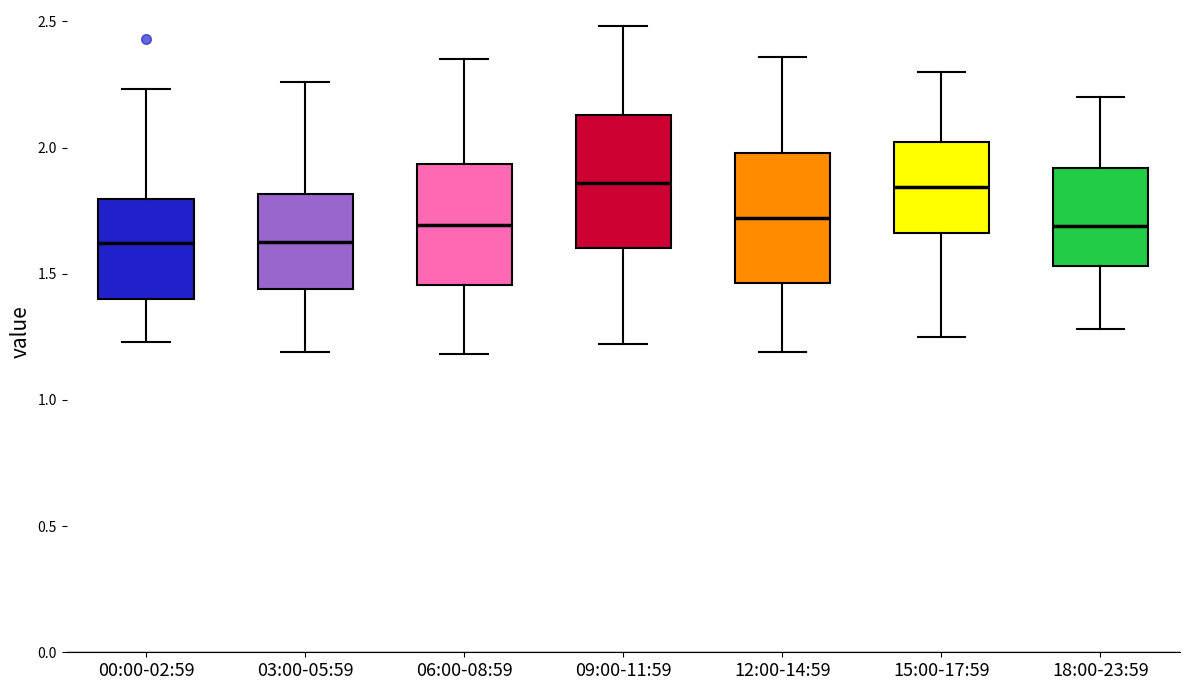

Where is the upper edge of the box for 09:00-11:59 on the y-axis? The values are not printed on the chart, so give them approximately, as read against the axis.

2.15